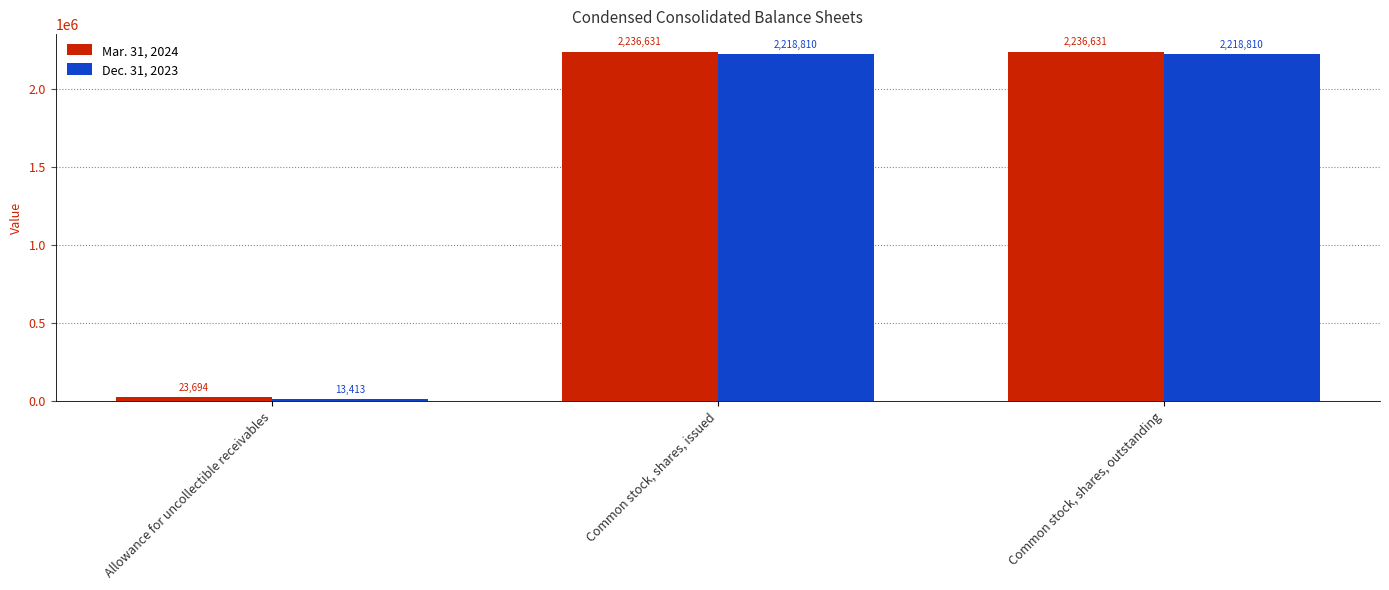

Are the bars grouped side by side (vs. stacked)?

Yes